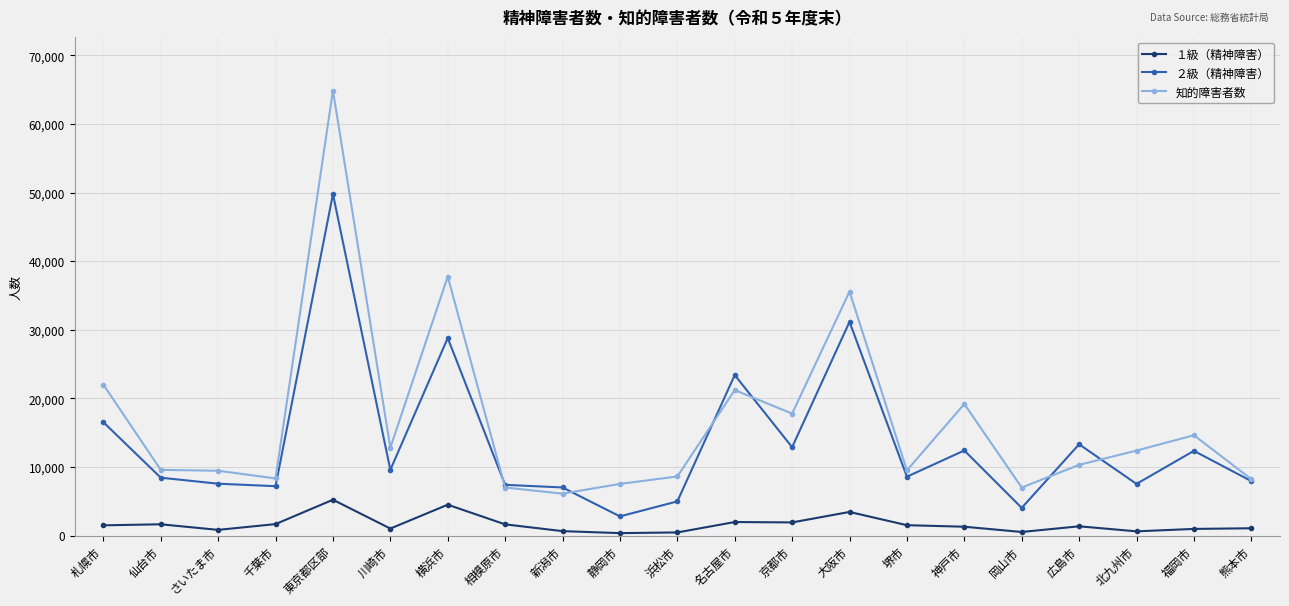

True or false: 知的障害者数 has a value of 37752 at 横浜市.

True